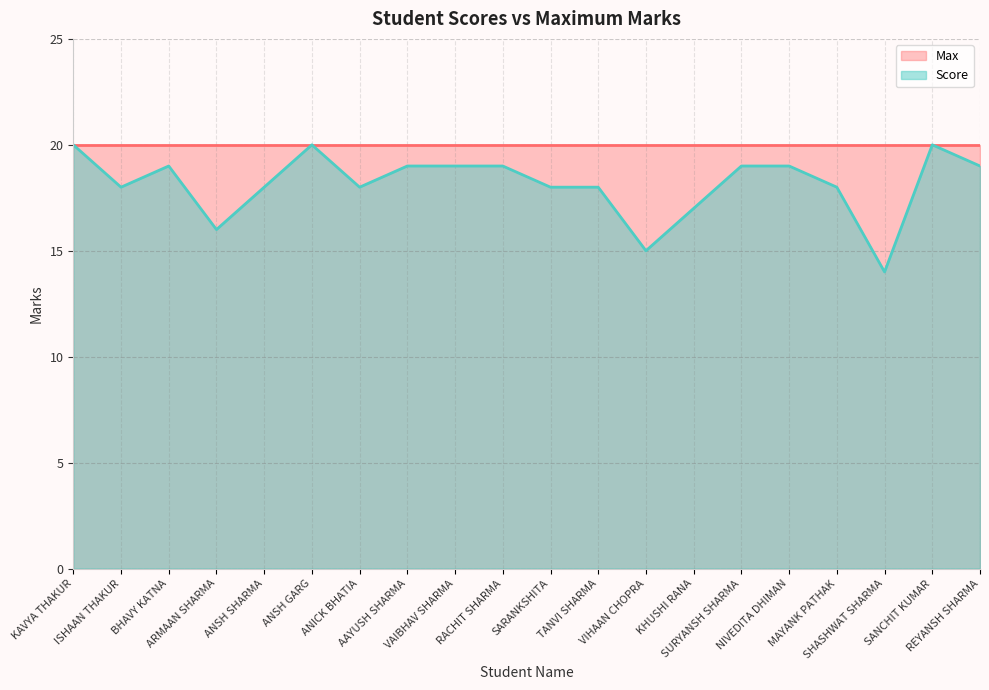

The chart shows a value of 10 at AAYUSH SHARMA. True or false?

False